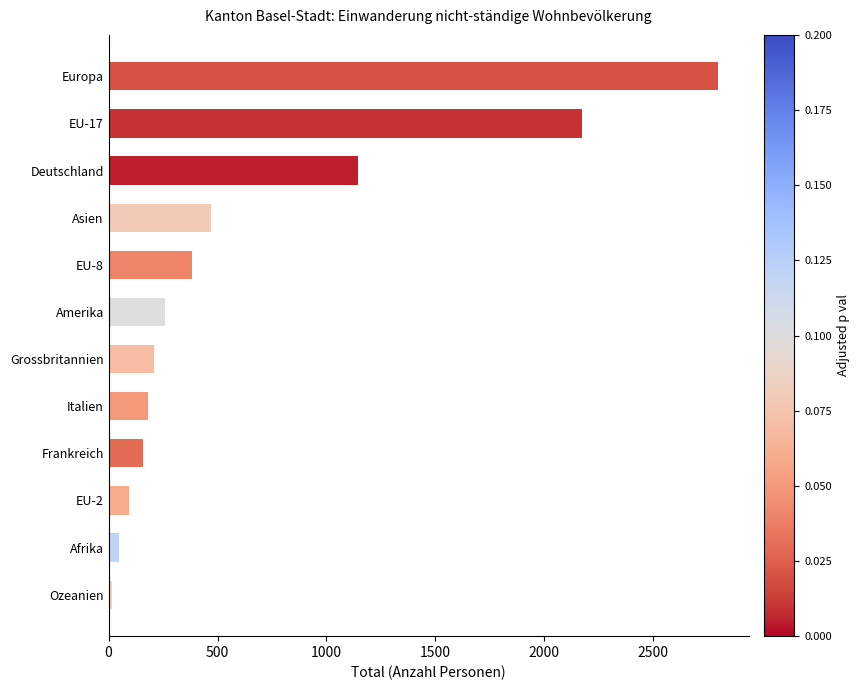

Reading bottom to top, list all the values displayed in this chart.

16	46	94	160	183	207	260	381	469	1143	2175	2799